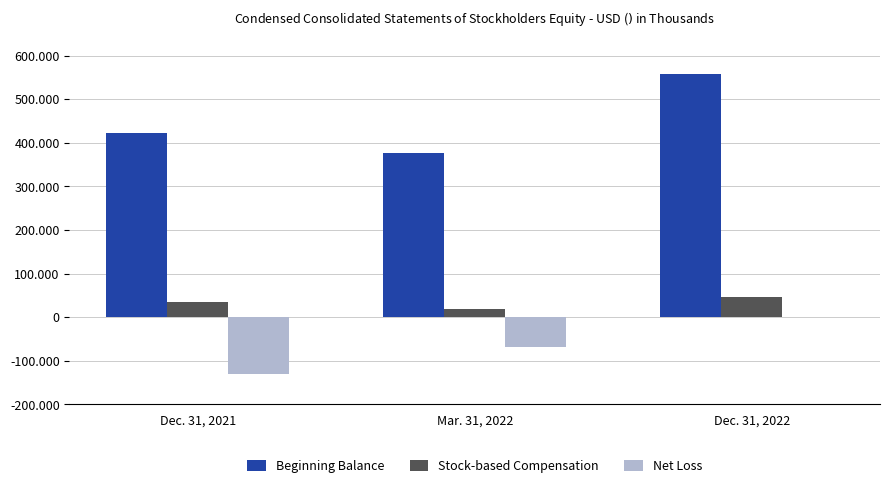

Are the bars grouped side by side (vs. stacked)?

Yes